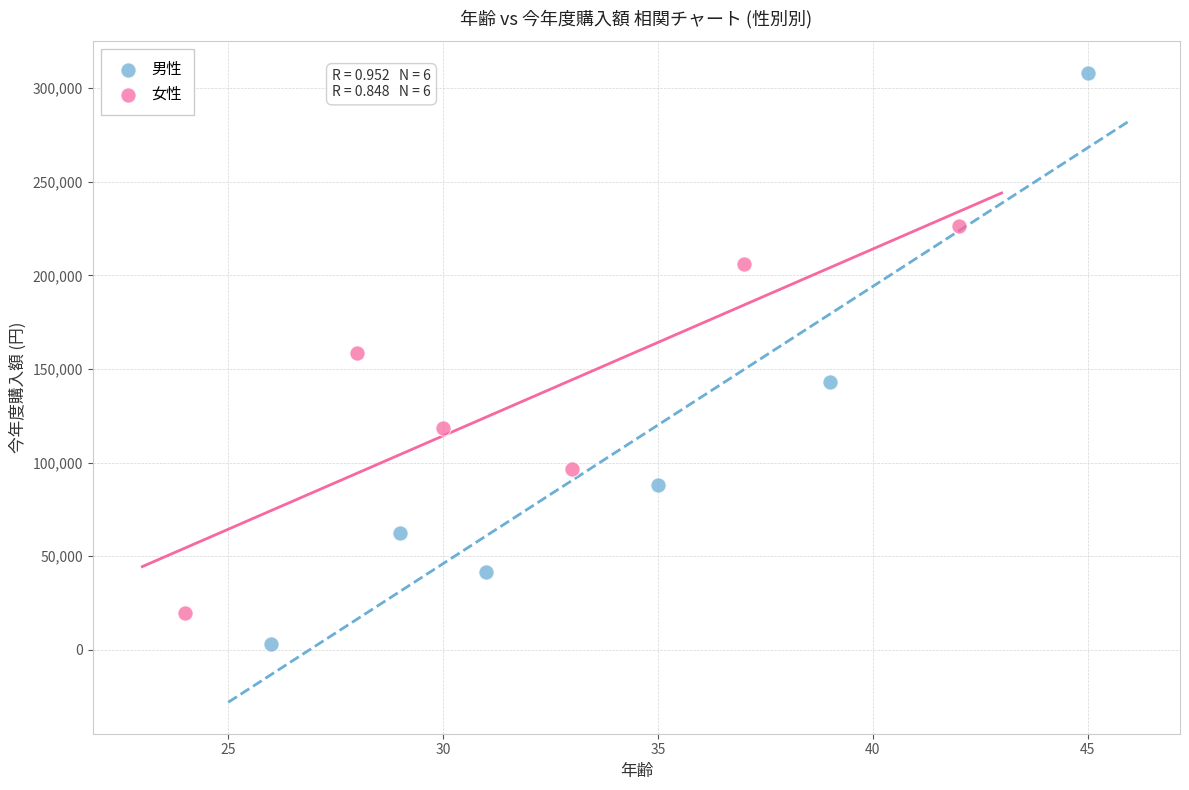

Which series reaches the maximum Y coordinate?

男性